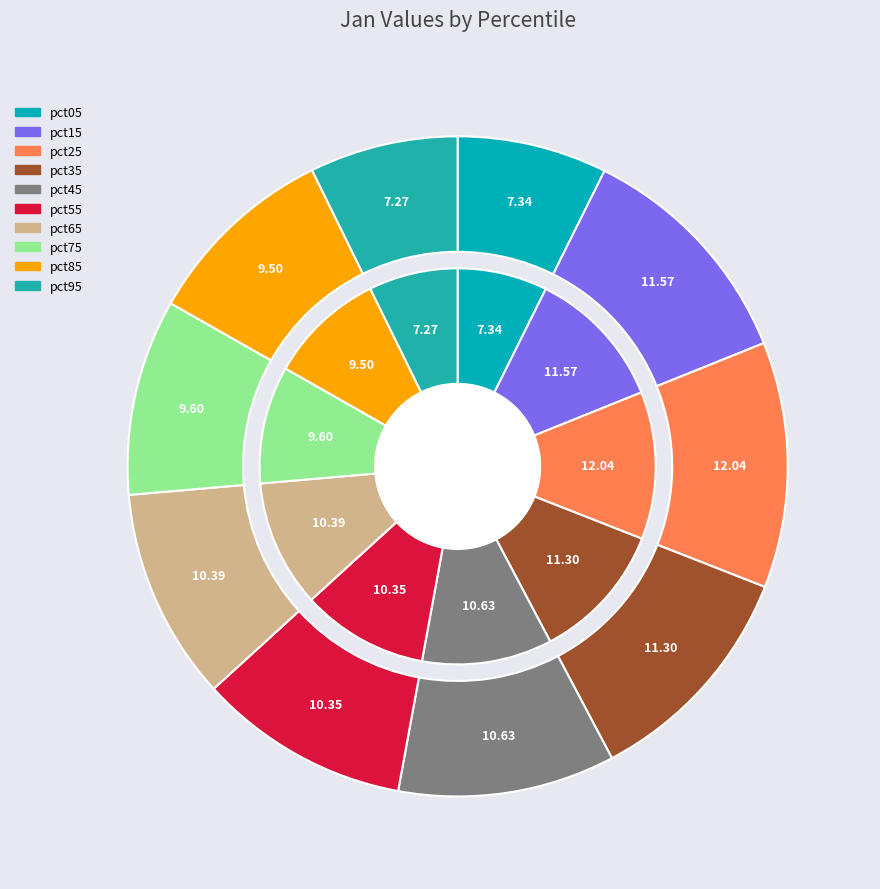

Which has a higher value, pct65 or pct15?

pct15